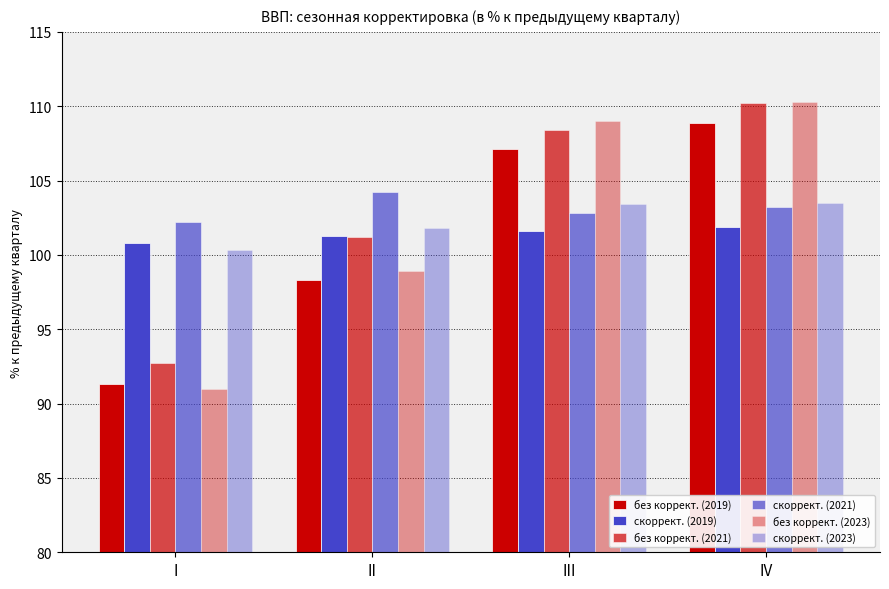

Is it true that скоррект. (2021) equals 104.2 at II?

True